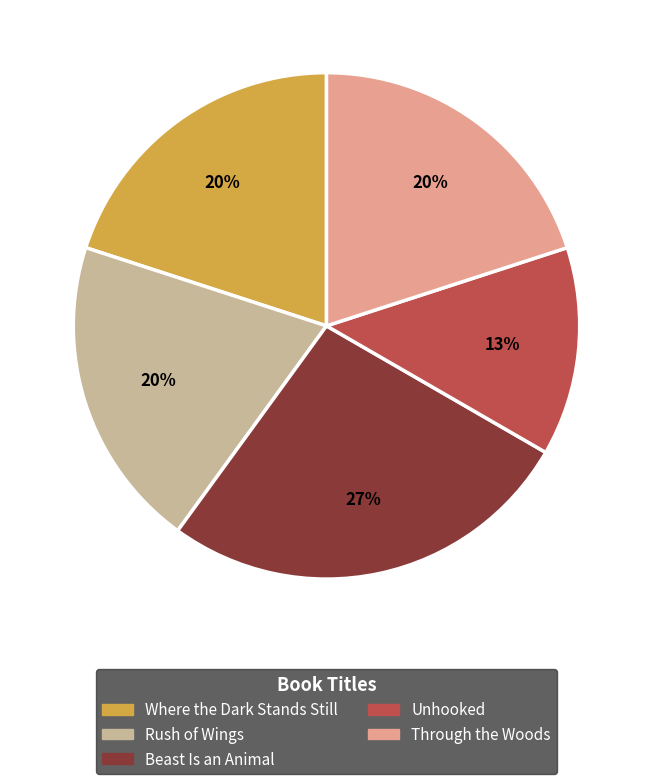

Which category has the biggest portion of the pie?

Beast Is an Animal